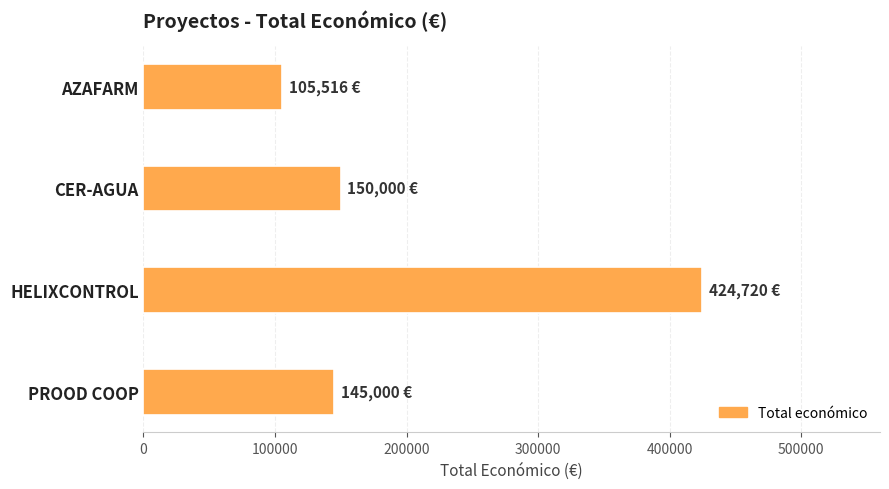

What is the change in value from HELIXCONTROL to PROOD COOP?

-279720